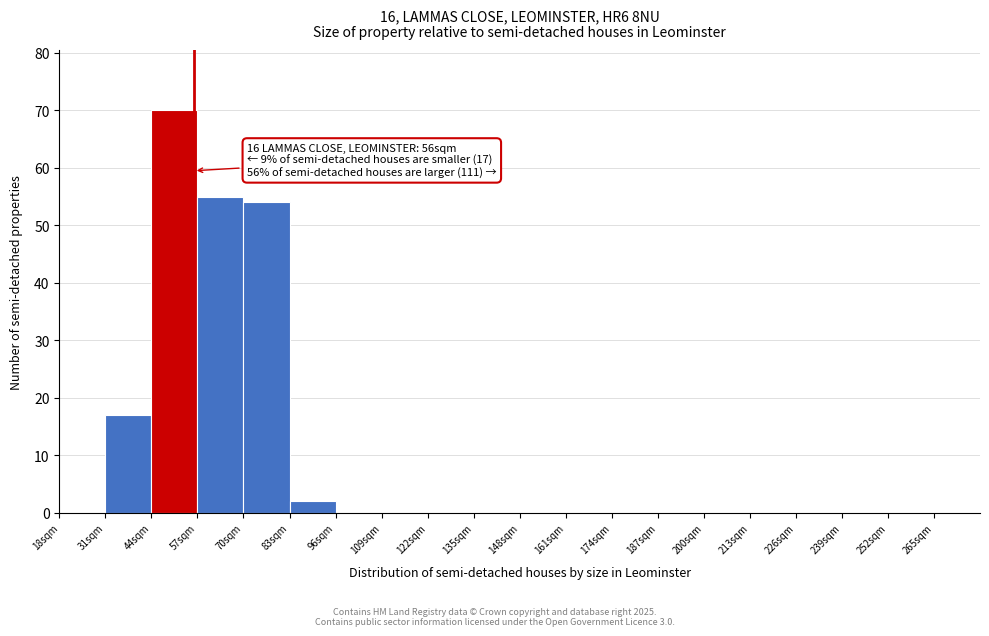

Which range on the x-axis has the tallest bar?

44 to 57